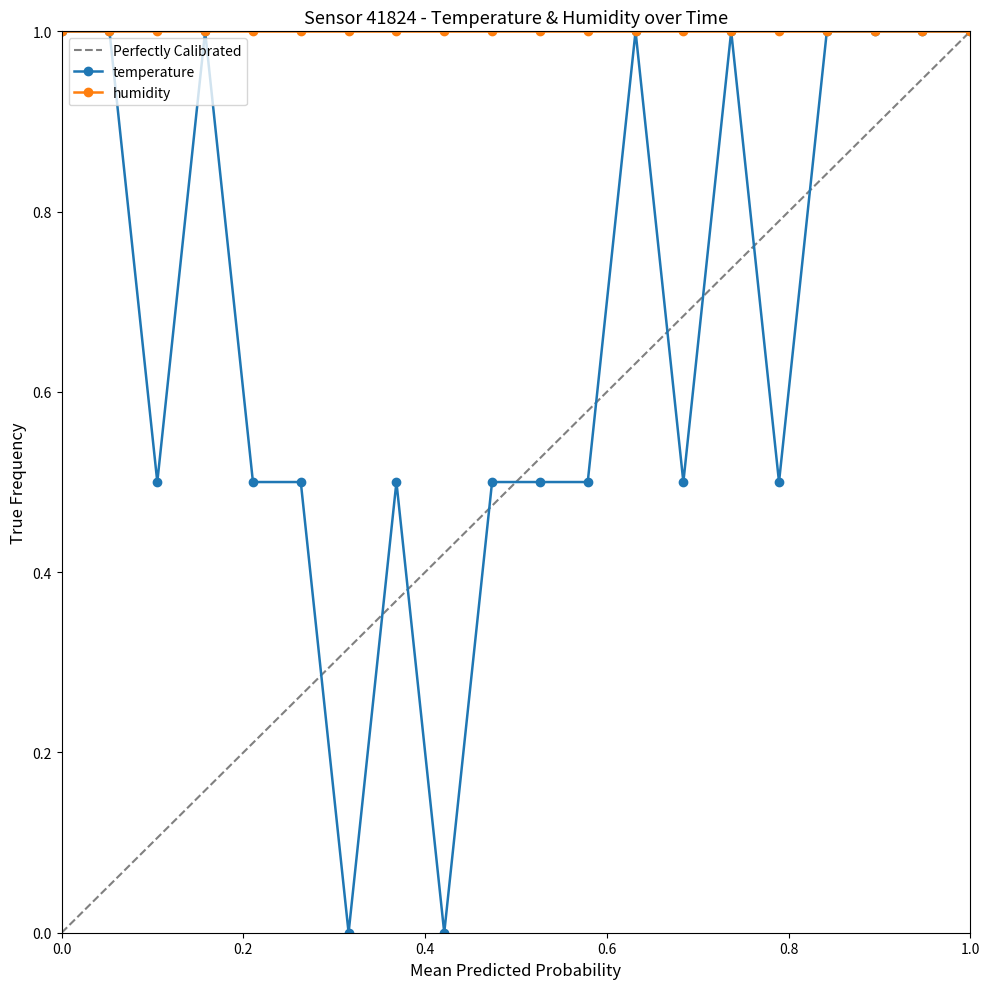

What is the highest value of the temperature series?

1.0